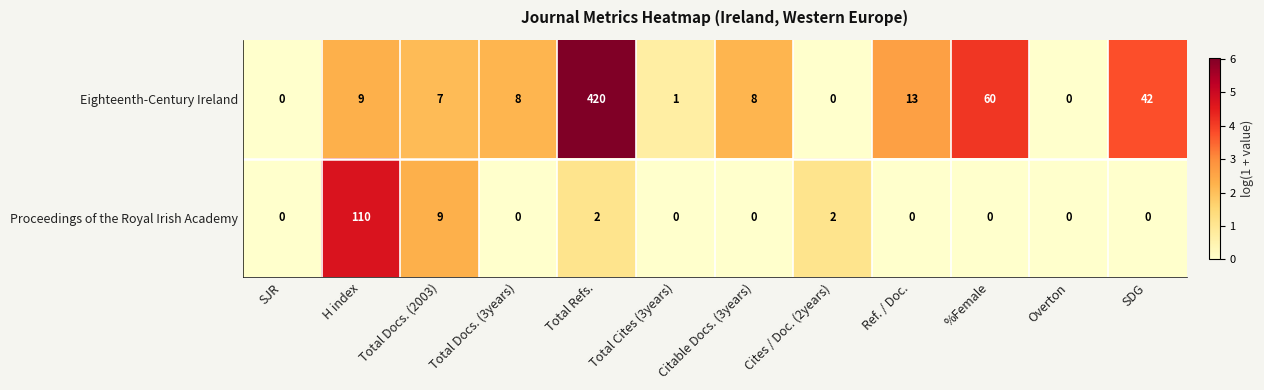

What is the maximum value for Proceedings of the Royal Irish Academy?

110